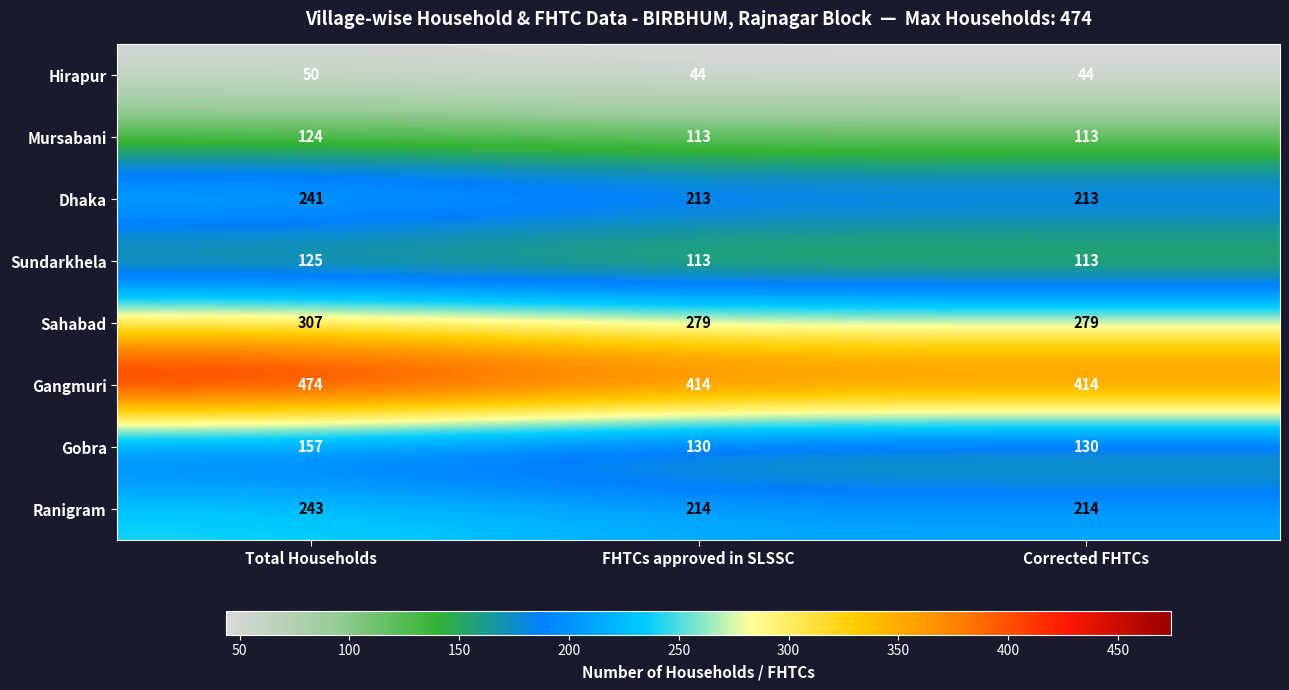

Reading right to left, list all the values displayed in this chart.

Hirapur: 44	44	50
Mursabani: 113	113	124
Dhaka: 213	213	241
Sundarkhela: 113	113	125
Sahabad: 279	279	307
Gangmuri: 414	414	474
Gobra: 130	130	157
Ranigram: 214	214	243